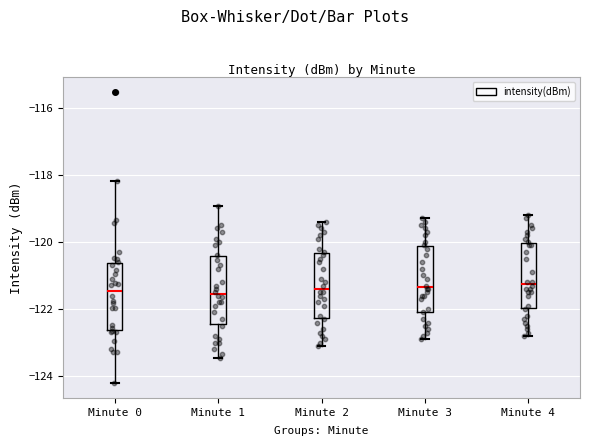

Where does the upper whisker of the box for Minute 3 end on the y-axis? The values are not printed on the chart, so give them approximately, as read against the axis.

-119.2